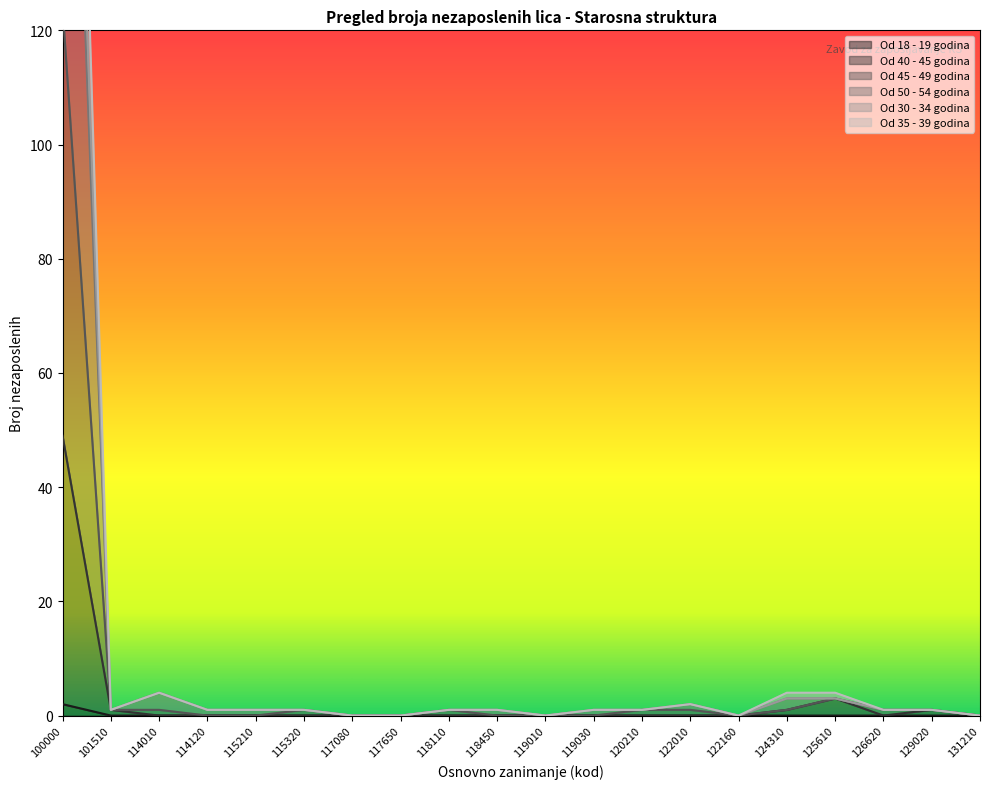

Is it true that Od 18 - 19 godina equals 0 at 125610?

True